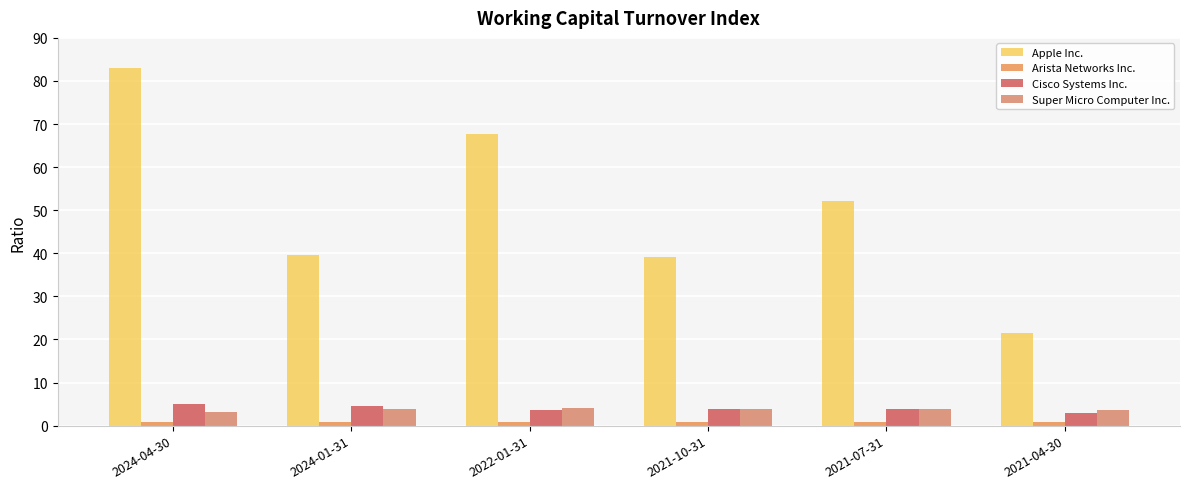

The Arista Networks Inc. series shows 0.2 at 2021-04-30. True or false?

False